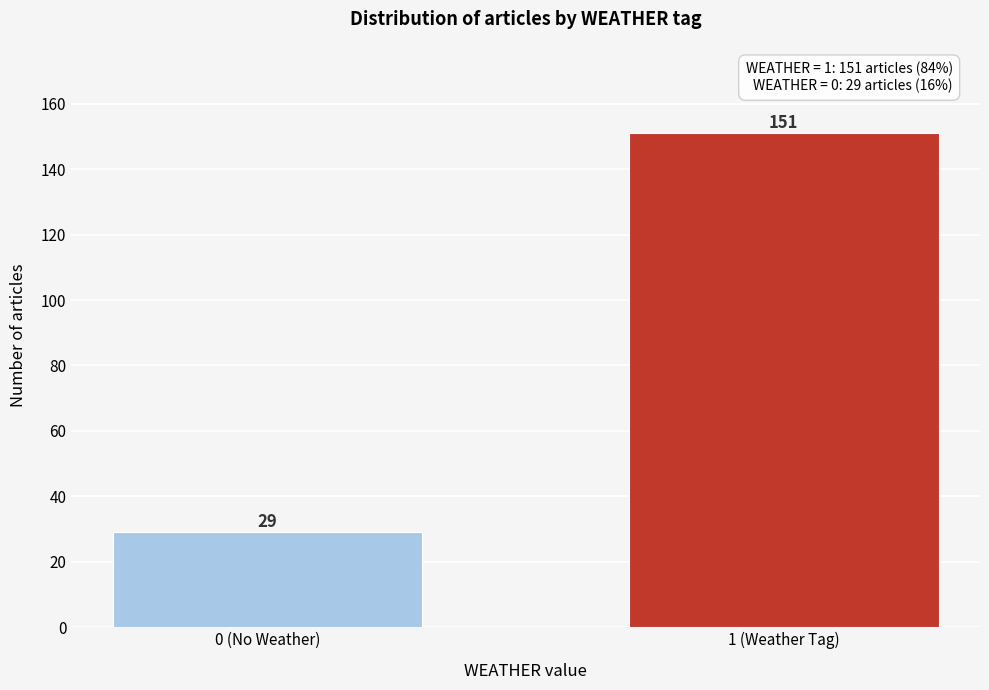

Reading left to right, what are all the values shown in this chart?

29	151